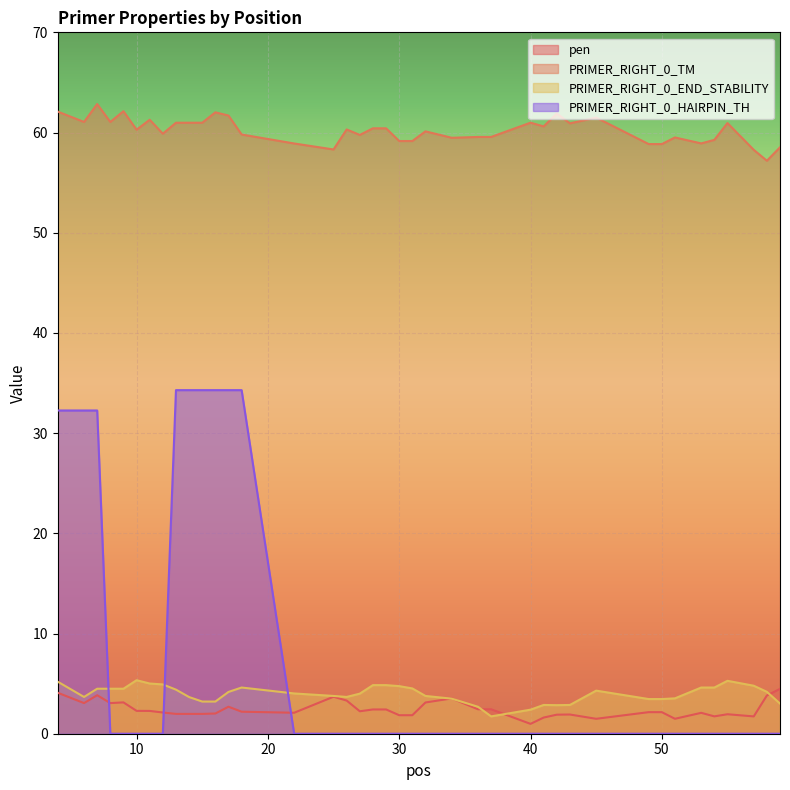

Which series has the largest total across all categories?

PRIMER_RIGHT_0_TM